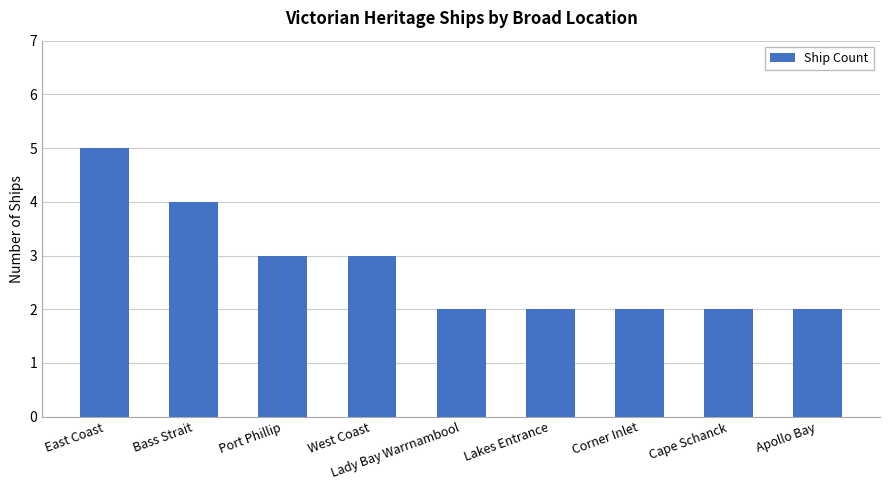

What position from the left is Lady Bay Warrnambool?

5